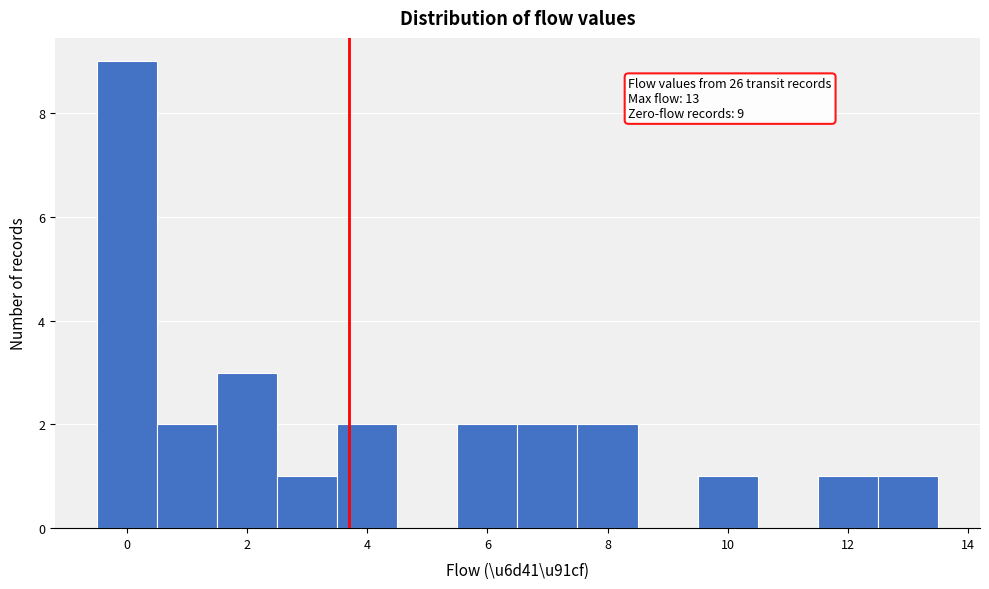

Over which range of the x-axis is the bar tallest?

-0.5 to 0.5